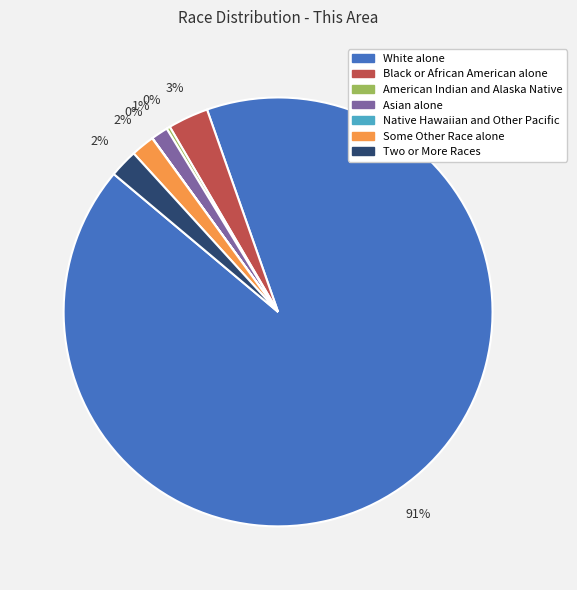

Between White alone and Black or African American alone, which is larger?

White alone